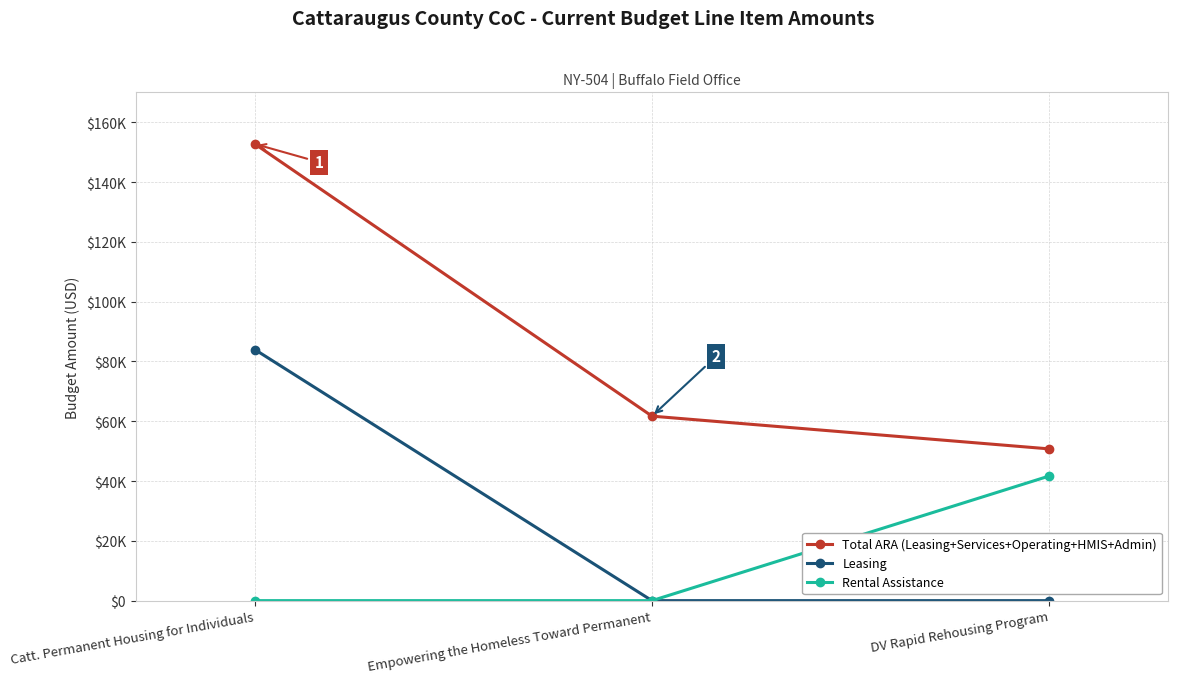

Reading left to right, list all the values displayed in this chart.

Total ARA (Leasing+Services+Operating+HMIS+Admin): 152720	61703	50756
Leasing: 83961	0	0
Rental Assistance: 0	0	41664